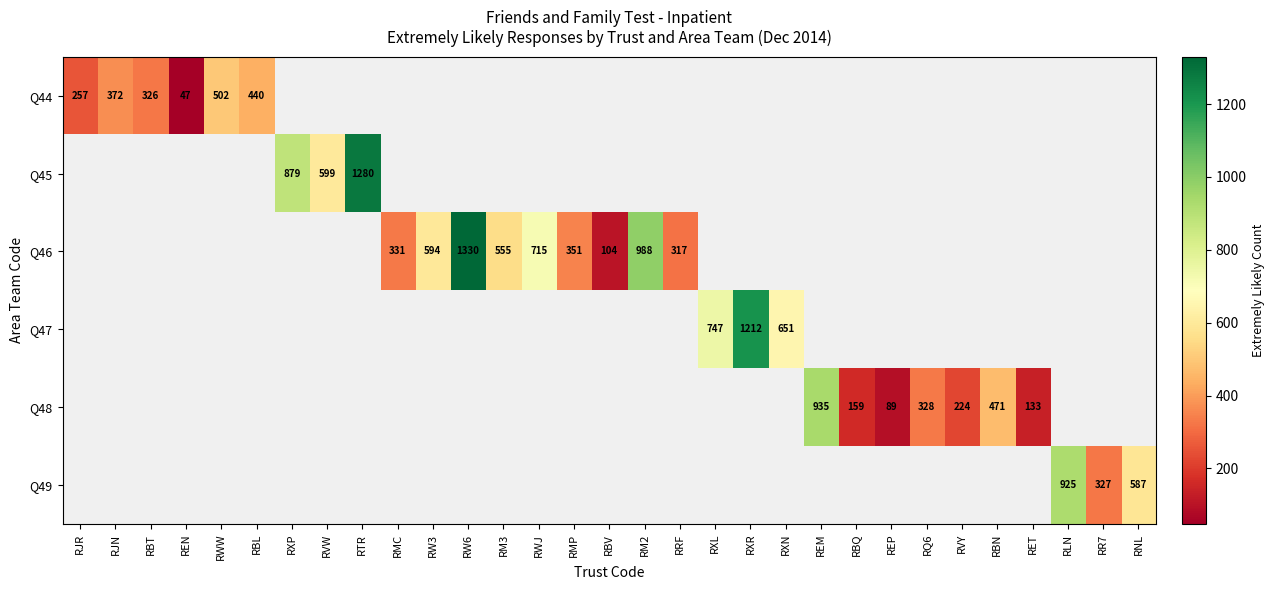

Is it true that Q46 equals 204 at RMP?

False